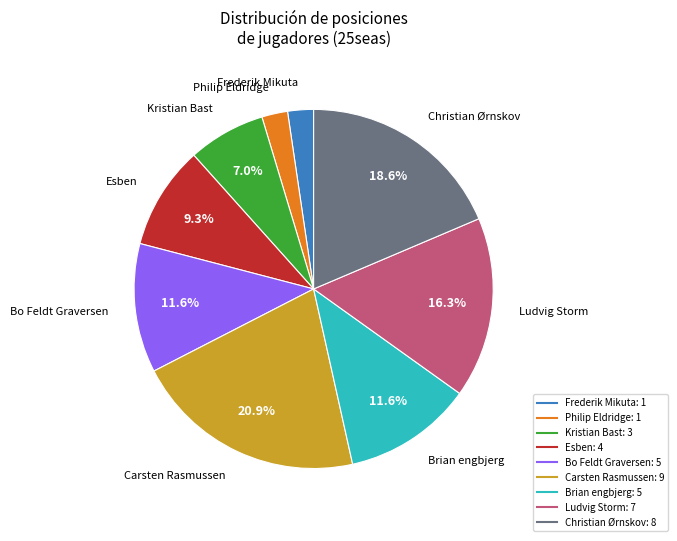

How many slices are in this pie chart?

9